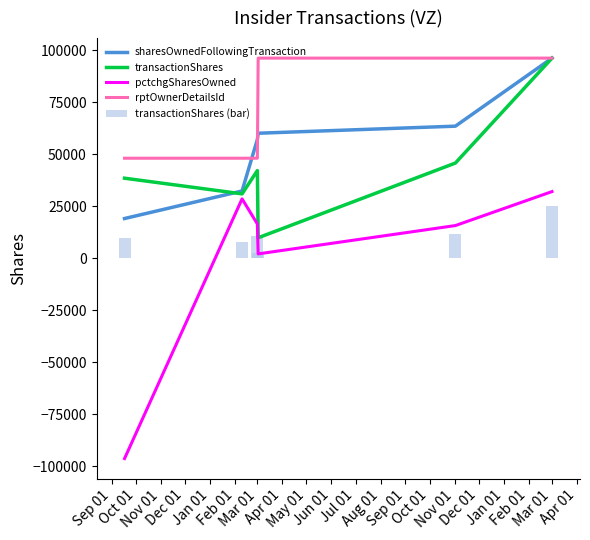

At how many categories does at least one series exceed 83382?

3